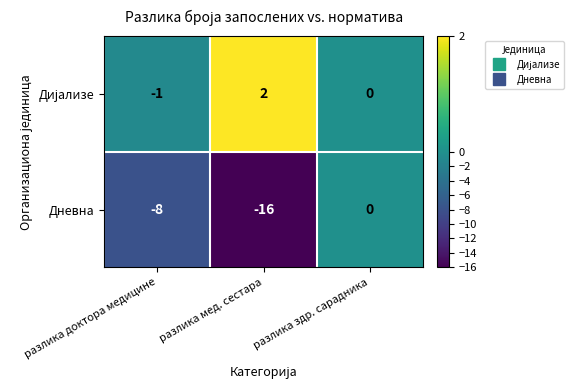

What is the difference between the maximum and minimum values in the Дневна series?

16